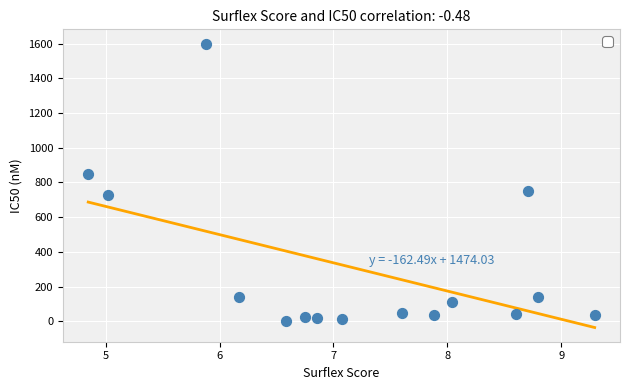

What is the range of Y values (max minus min)?

1597